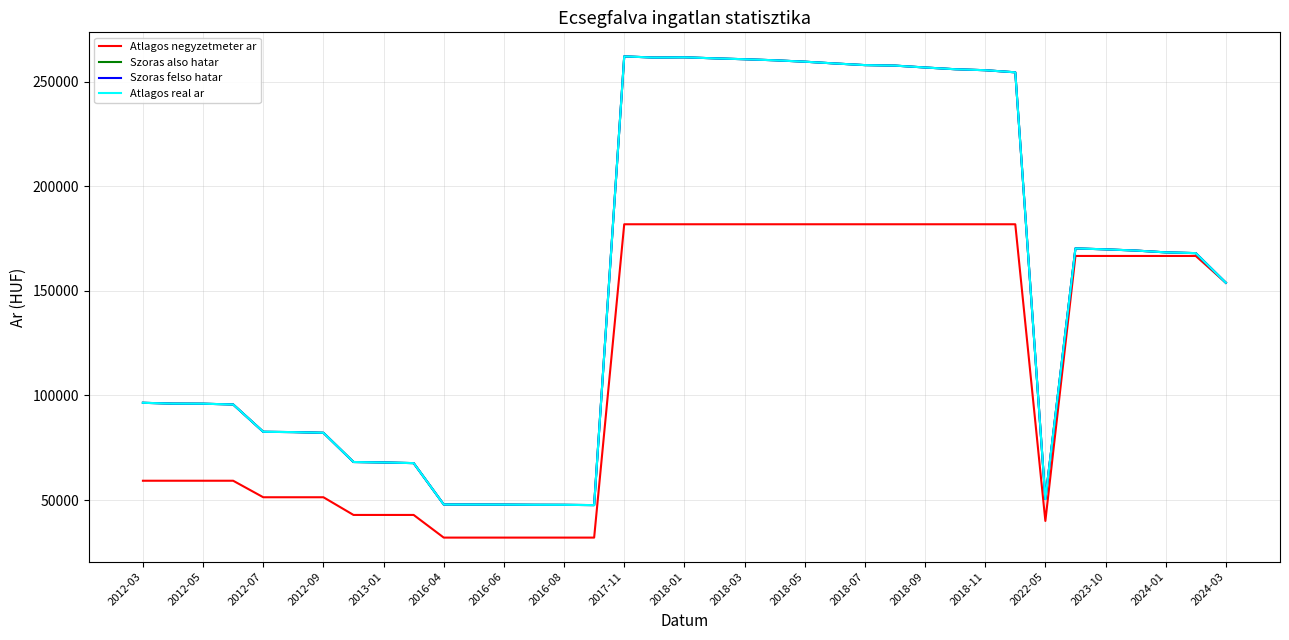

At how many categories does at least one series exceed 170492?

14